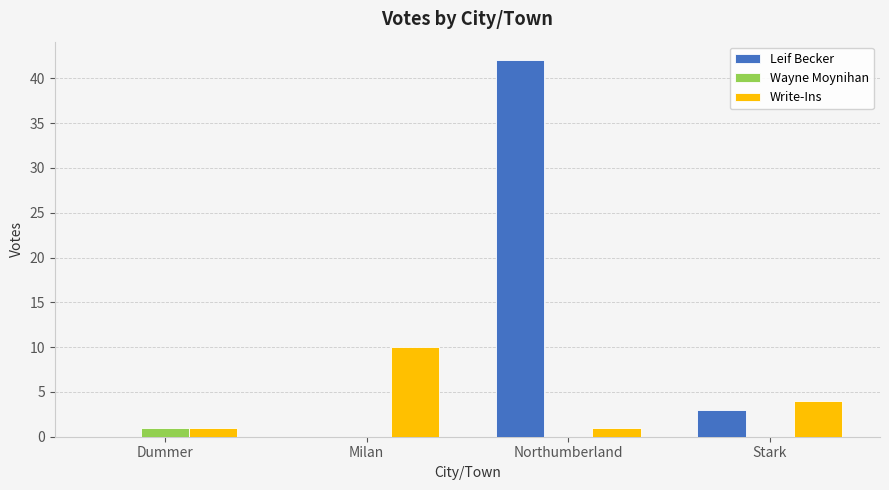

Which series changed the most between Milan and Northumberland?

Leif Becker